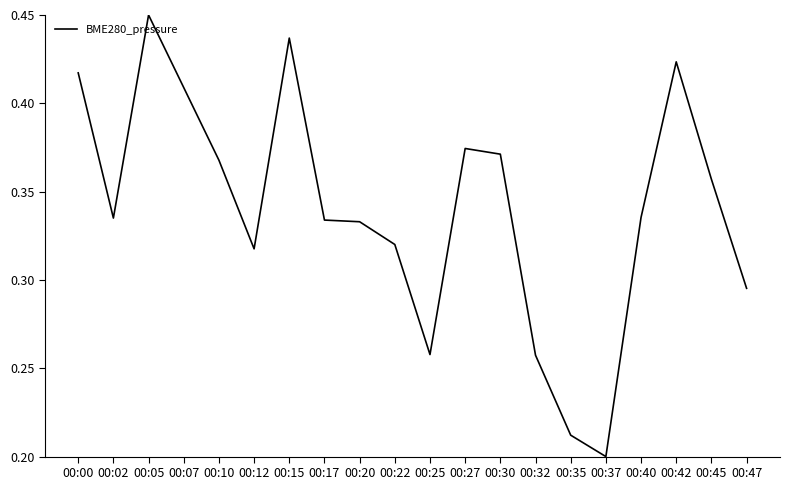

Where is the first local minimum?

00:02